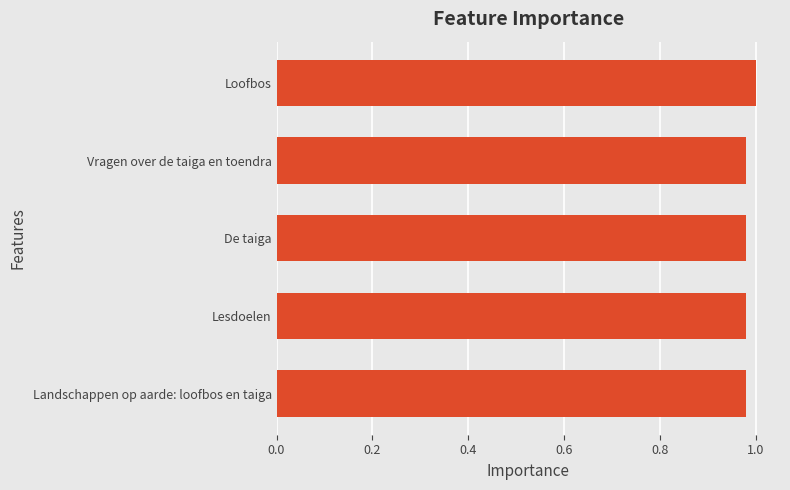

Which label corresponds to the largest value in the chart?

Loofbos